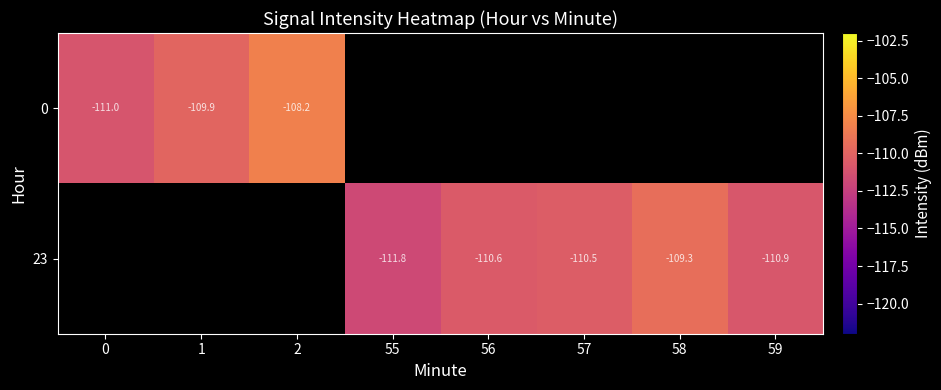

How many negative values does the 23 series have?

5